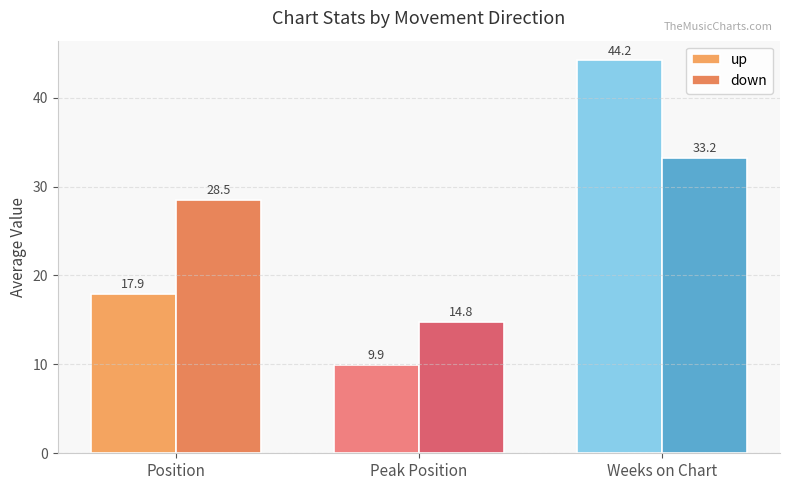

At which category does the chart reach its peak across all series?

Weeks on Chart